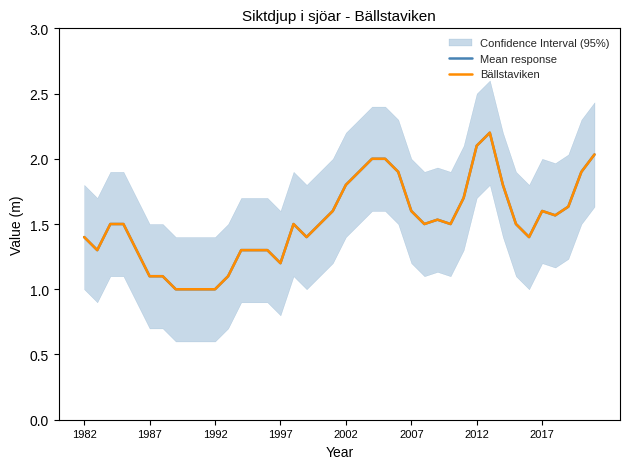

What is the sum of the Mean response values at 16 and 27?

3.0